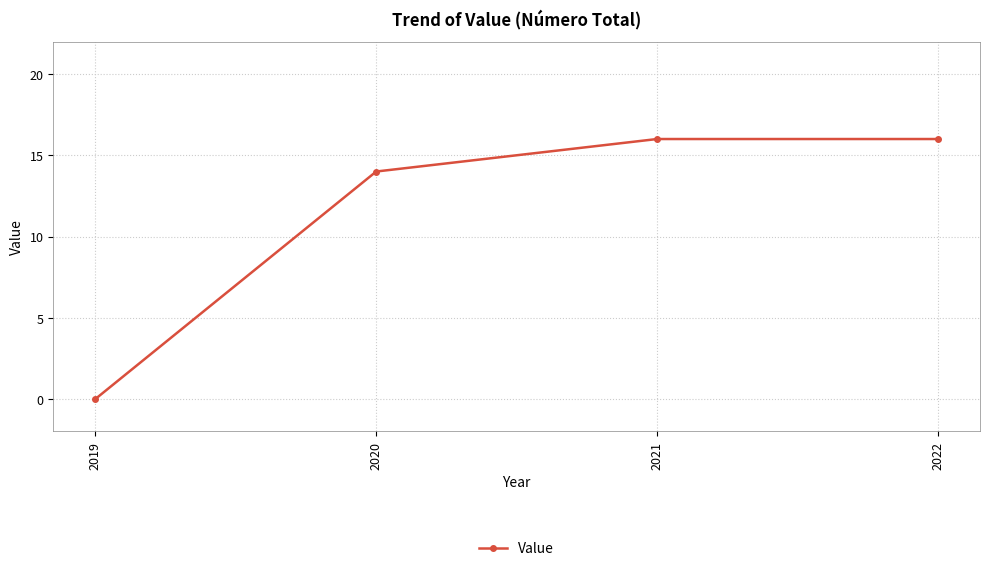

What is the value of the 3rd point from the left?

16